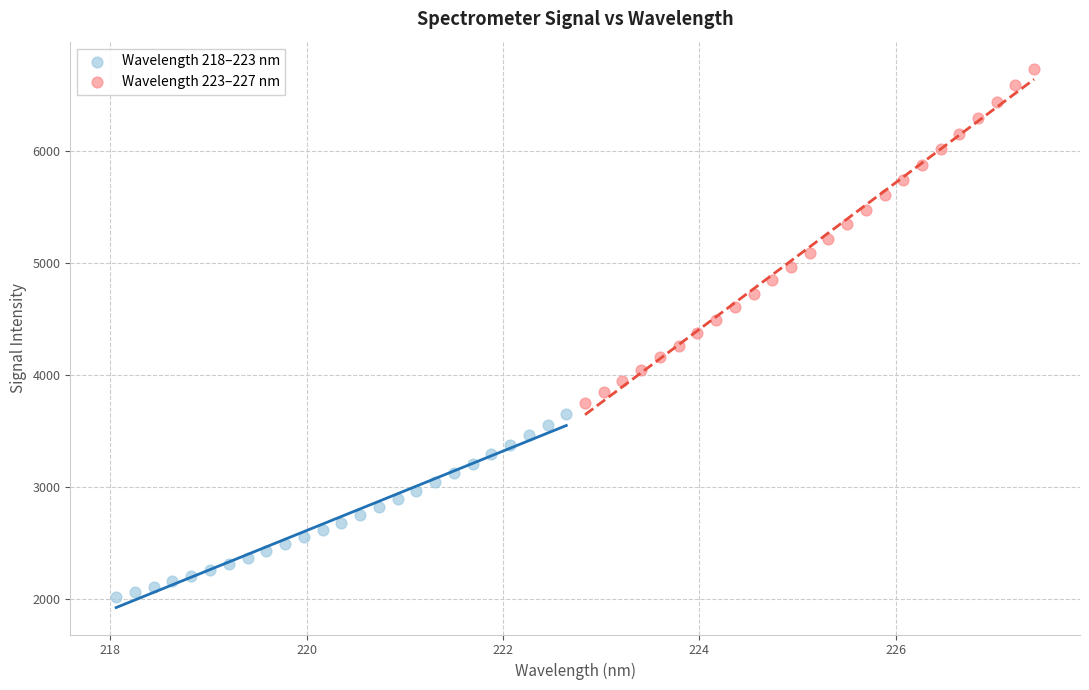

What are all the series names shown in the legend?

Wavelength 218–223 nm, Wavelength 223–227 nm